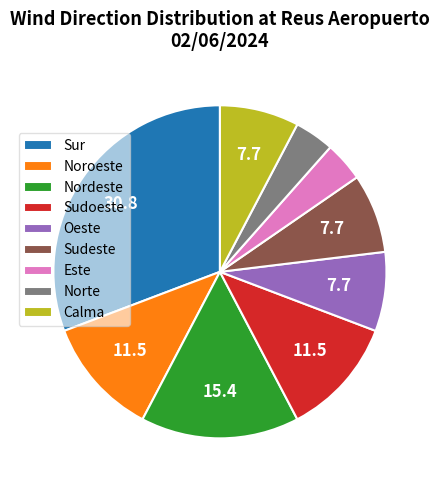

True or false: Sur accounts for 31% of the total.

True